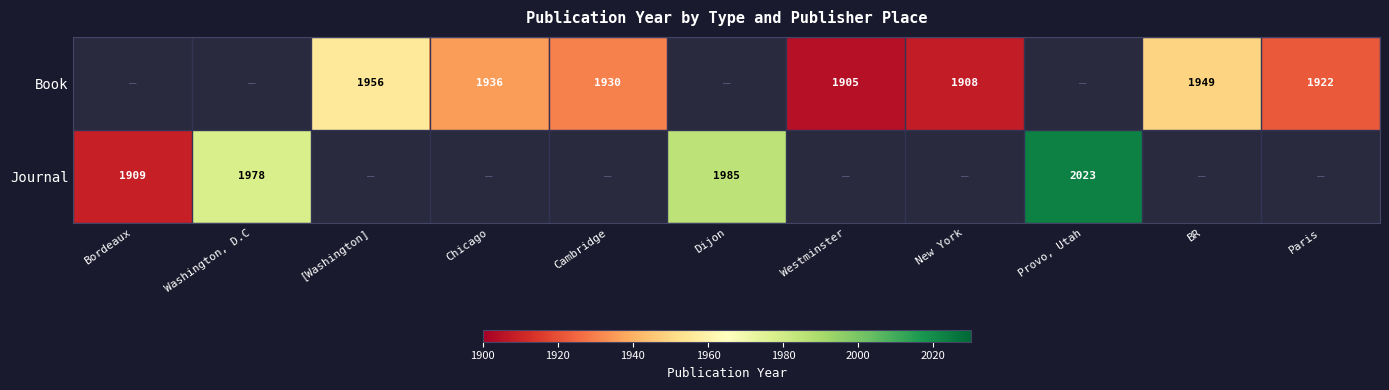

What is the difference between the Book values at BR and New York?

41